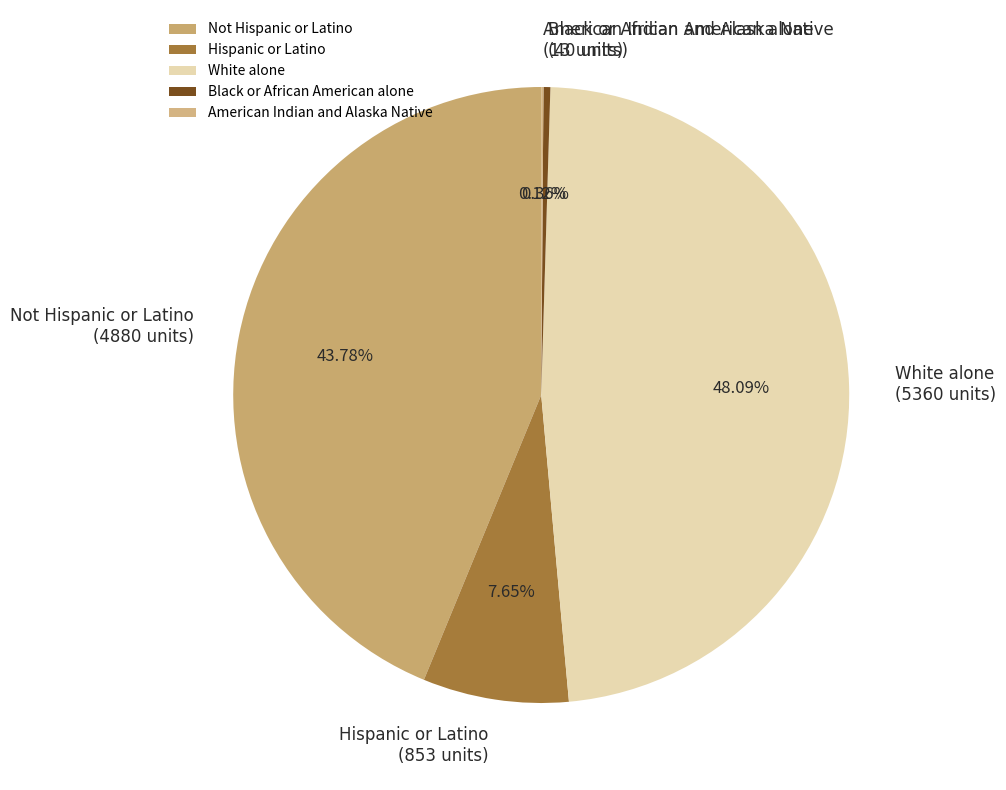

True or false: Black or African American alone accounts for 0% of the total.

True